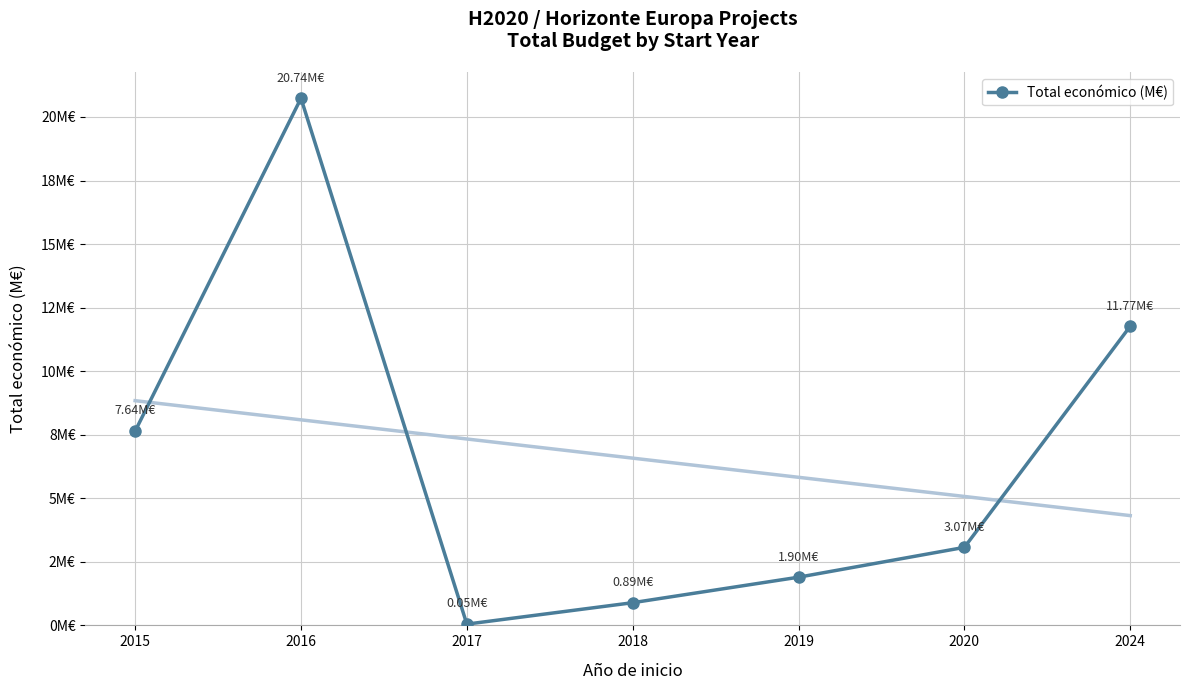

How many data points are less than 3?

3